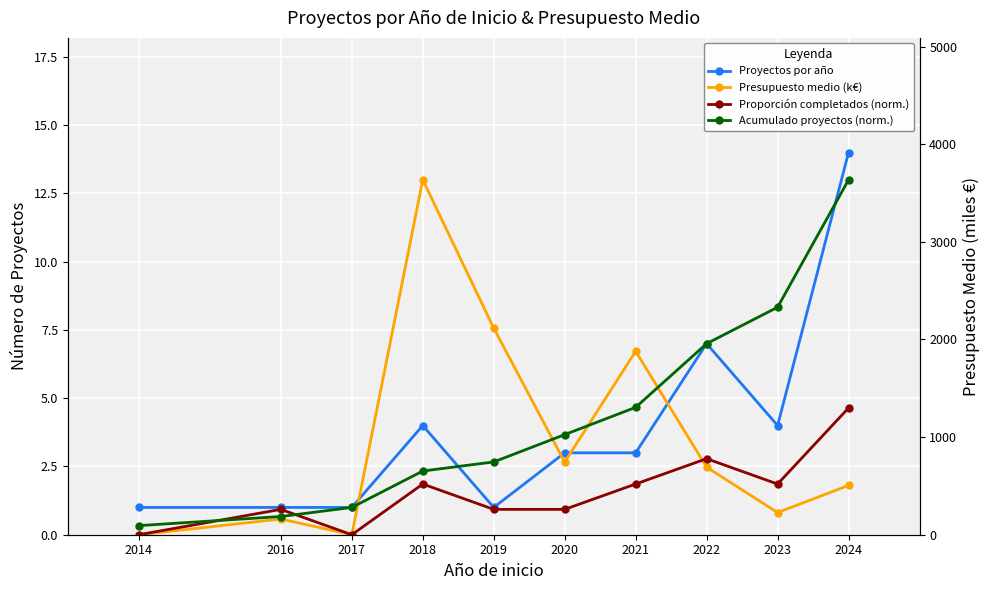

How many intersections are there between Proyectos por año and Proporción completados (norm.)?

3